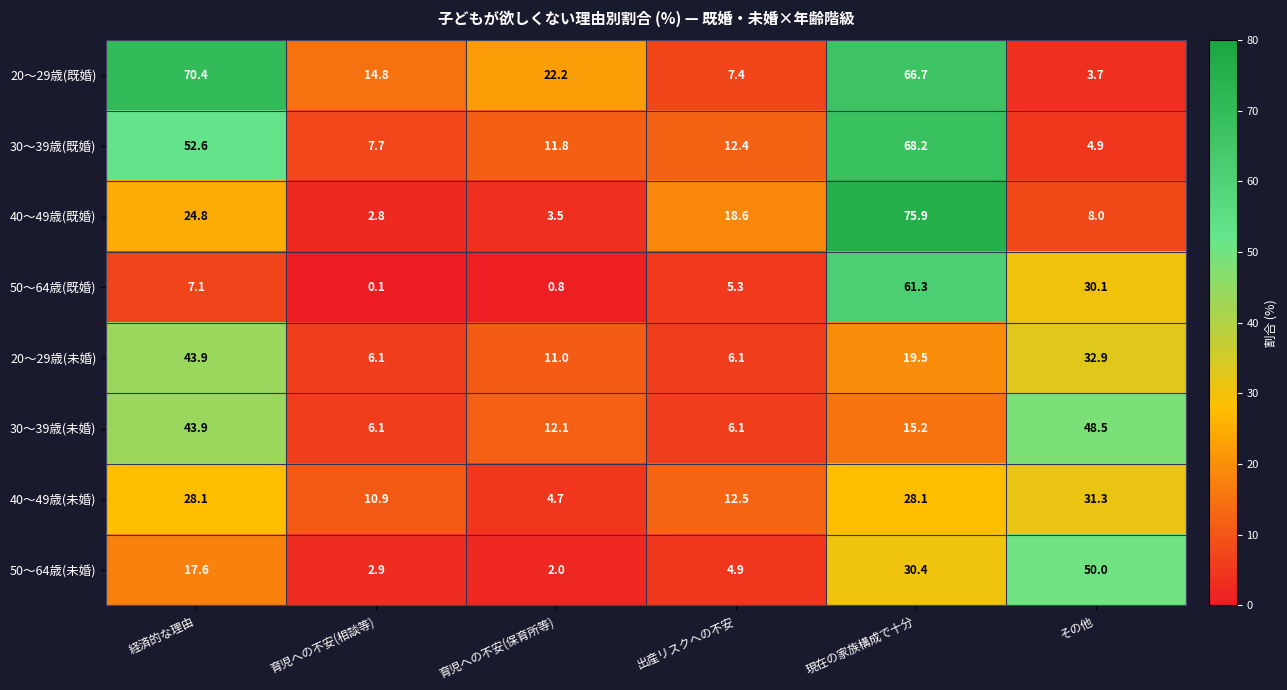

What is the greatest value displayed?

75.9